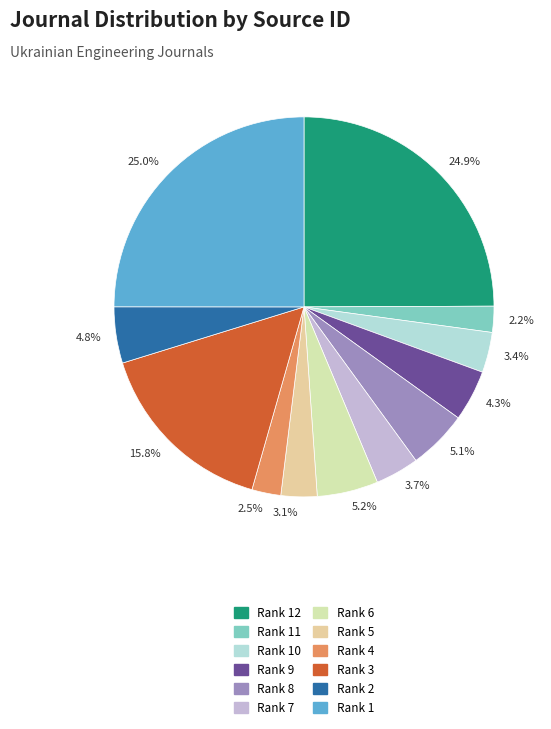

Combined, what portion of the pie is 3.7% and 5.1%?

8.8%